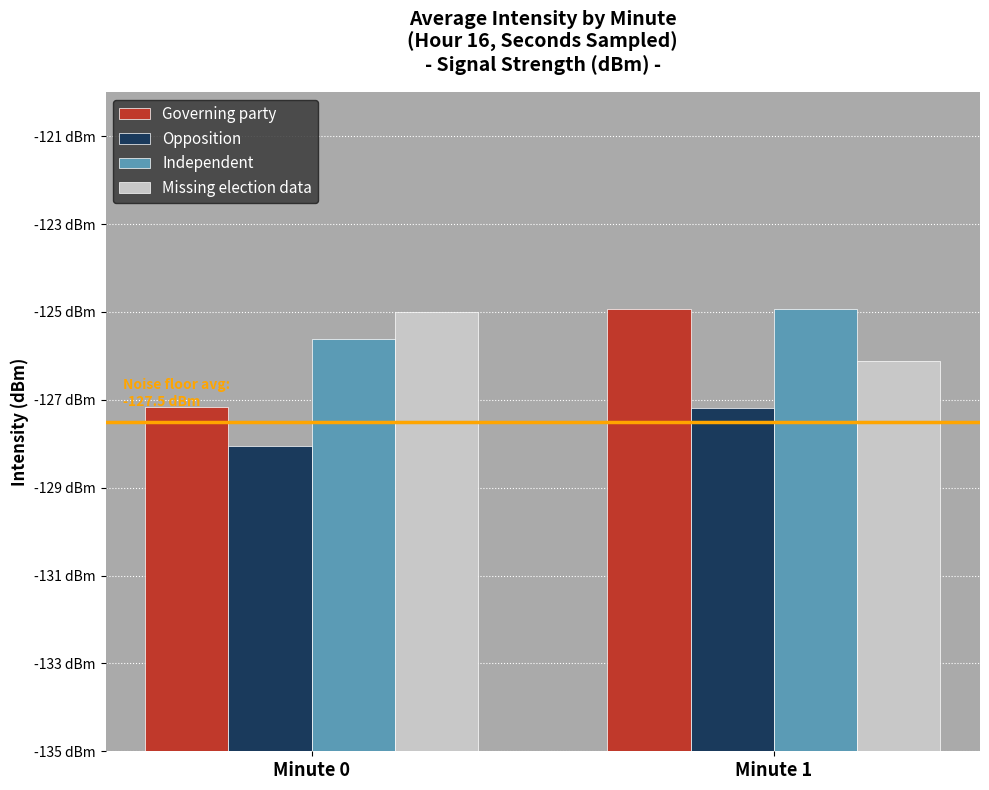

At which label does Opposition first exceed 7?

Minute 1